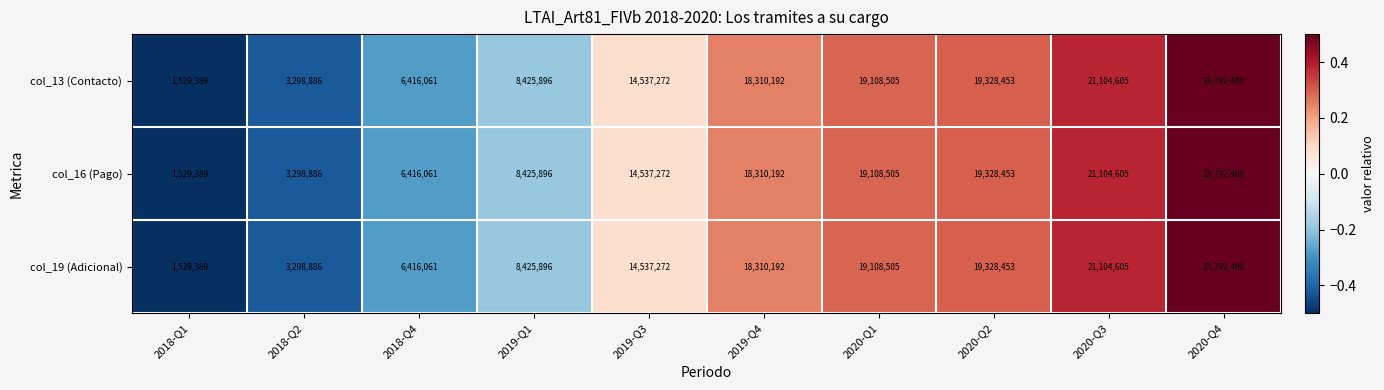

What is the total value across all series at 2019-Q1?

25277688